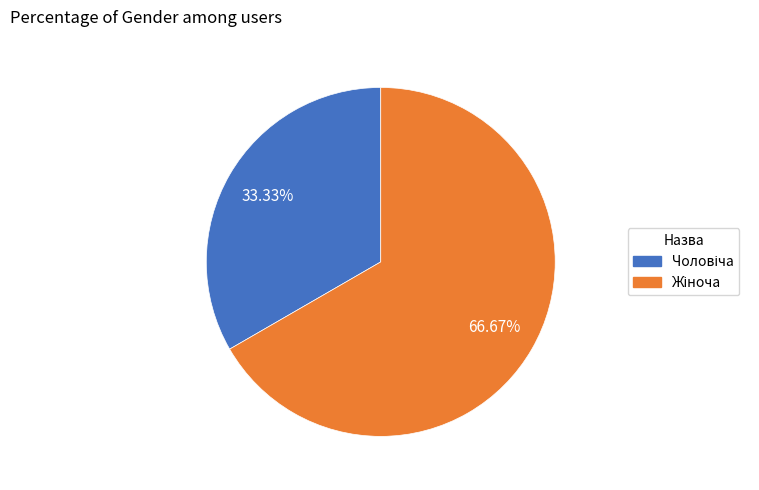

Does any single category account for the majority?

Yes